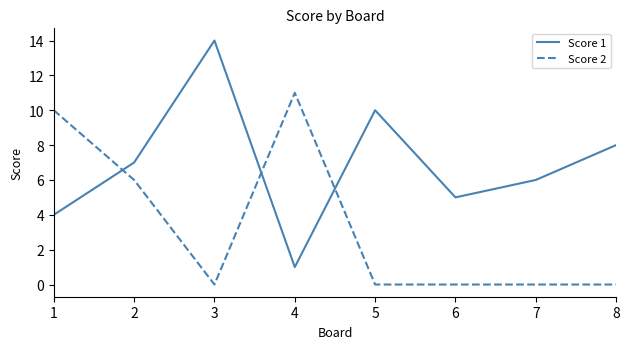

Is the value of Score 2 at 5 greater than the value of Score 1 at 1?

No